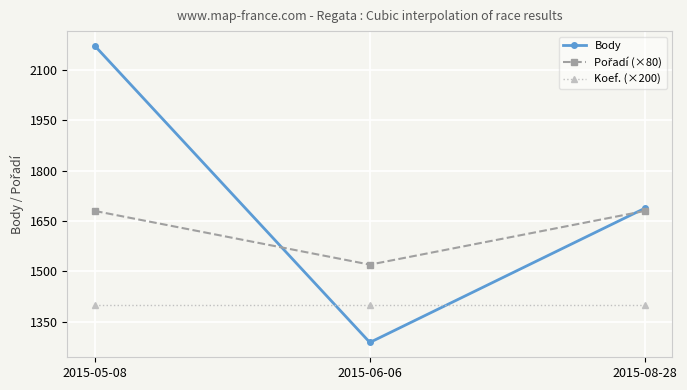

What is the value of the Koef. (×200) point at the 2nd from the left?

1400